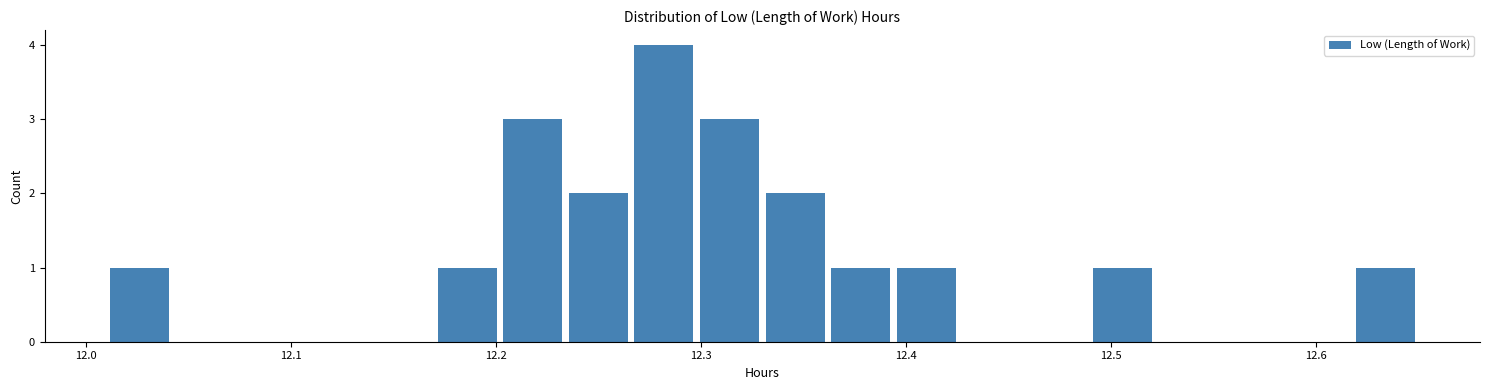

Read against the x-axis, roughly where is the centre of the tallest bar?

12.28